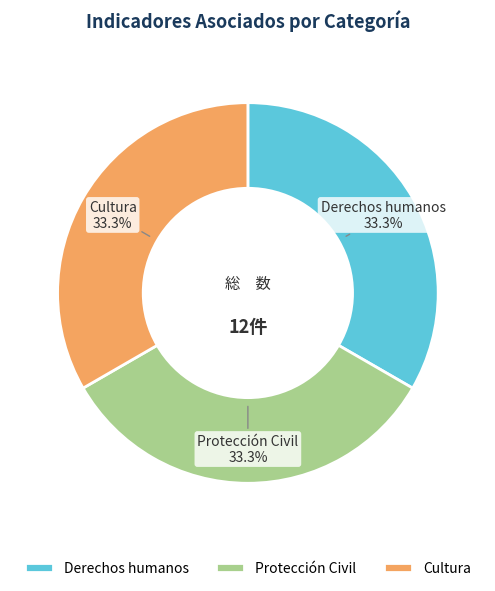

To the nearest percent, what is the difference between the largest and smallest slice percentages?

0%